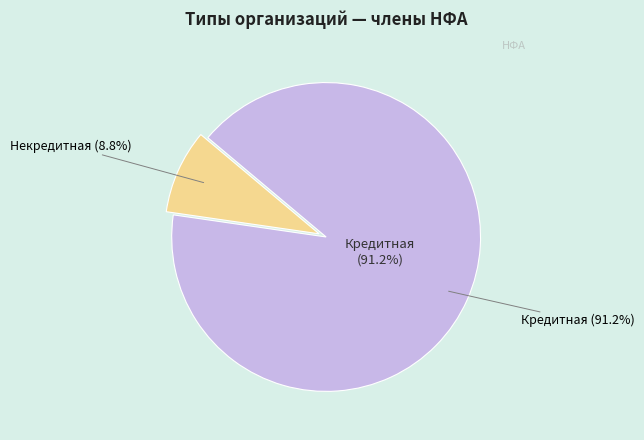

Is Некредитная the majority of the pie?

No